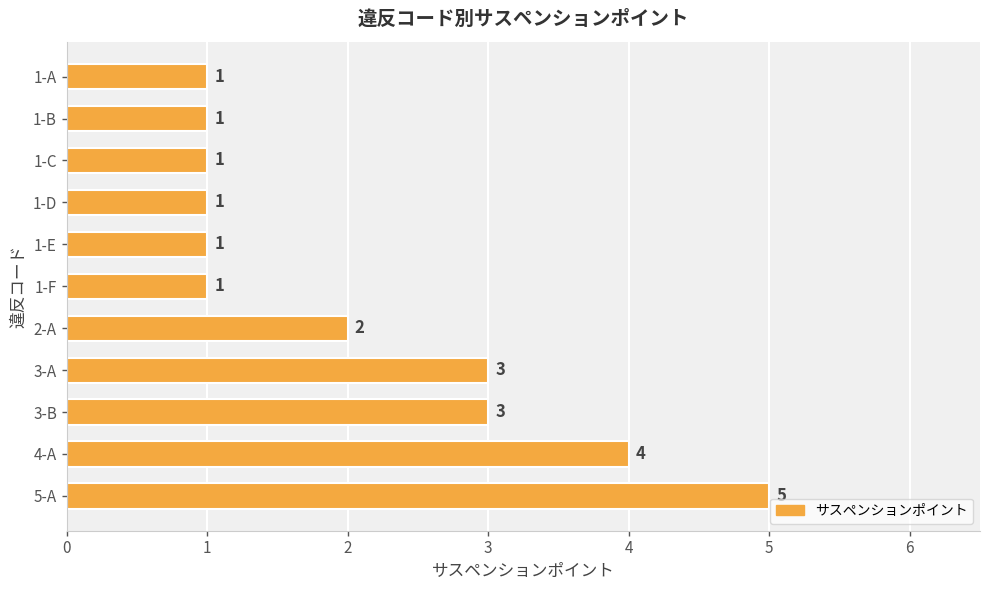

Between 5-A and 1-F, which is larger?

5-A